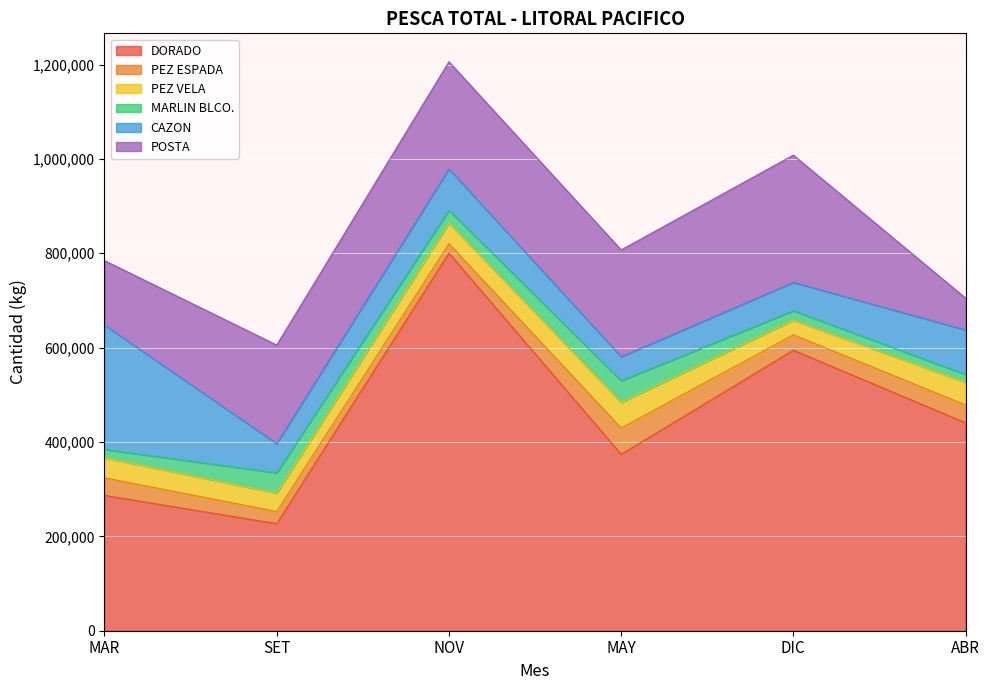

How many interior local valleys does the CAZON series have?

2